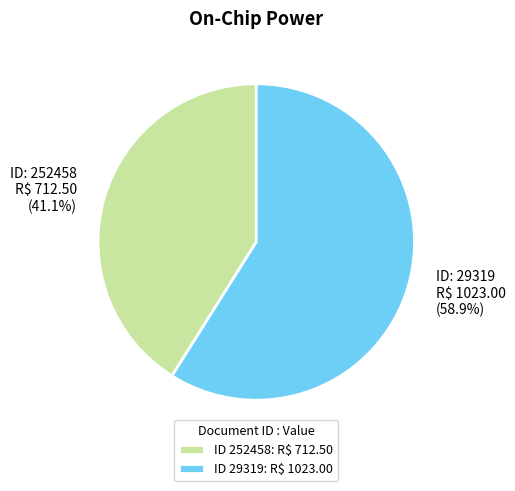

How many segments does this pie chart have?

2